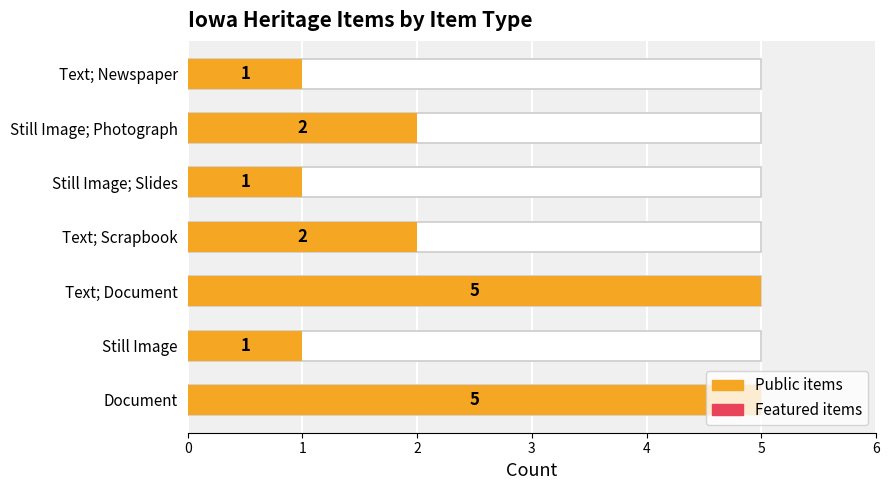

What is the maximum value shown in the chart?

5